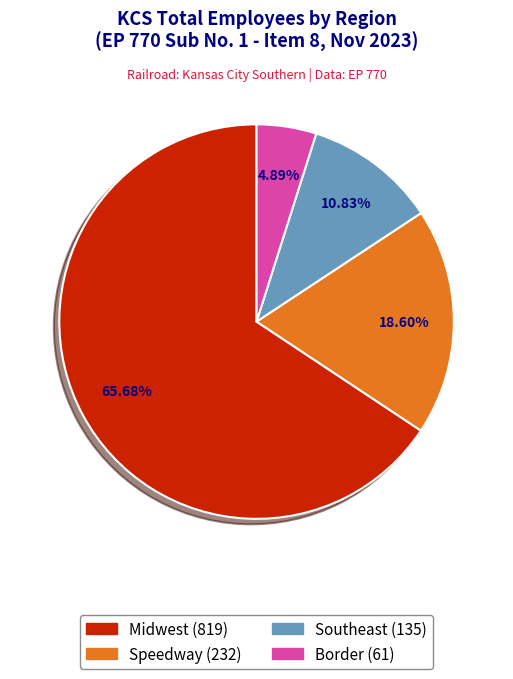

Do Border and Southeast together represent more than half of the pie?

No